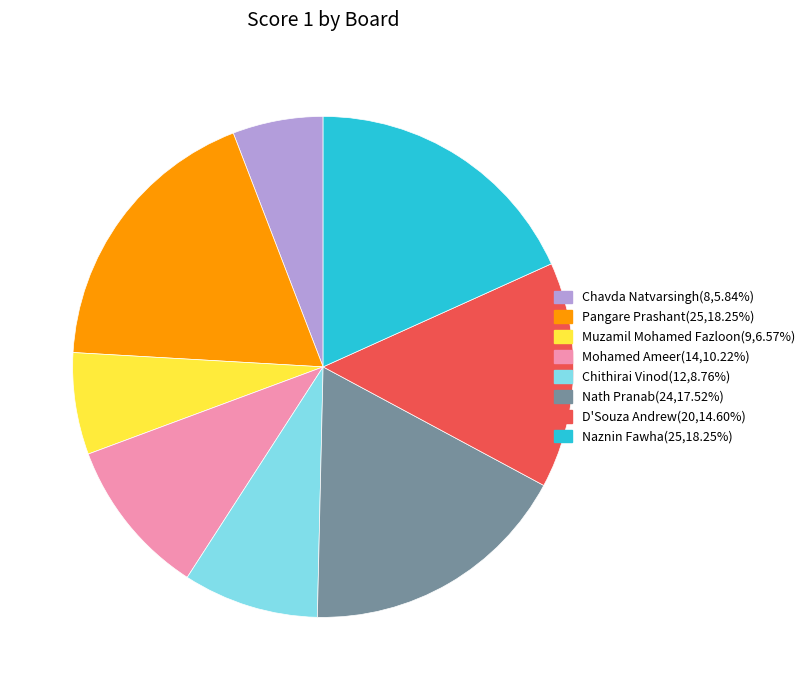

Is there any slice that represents more than half of the pie?

No